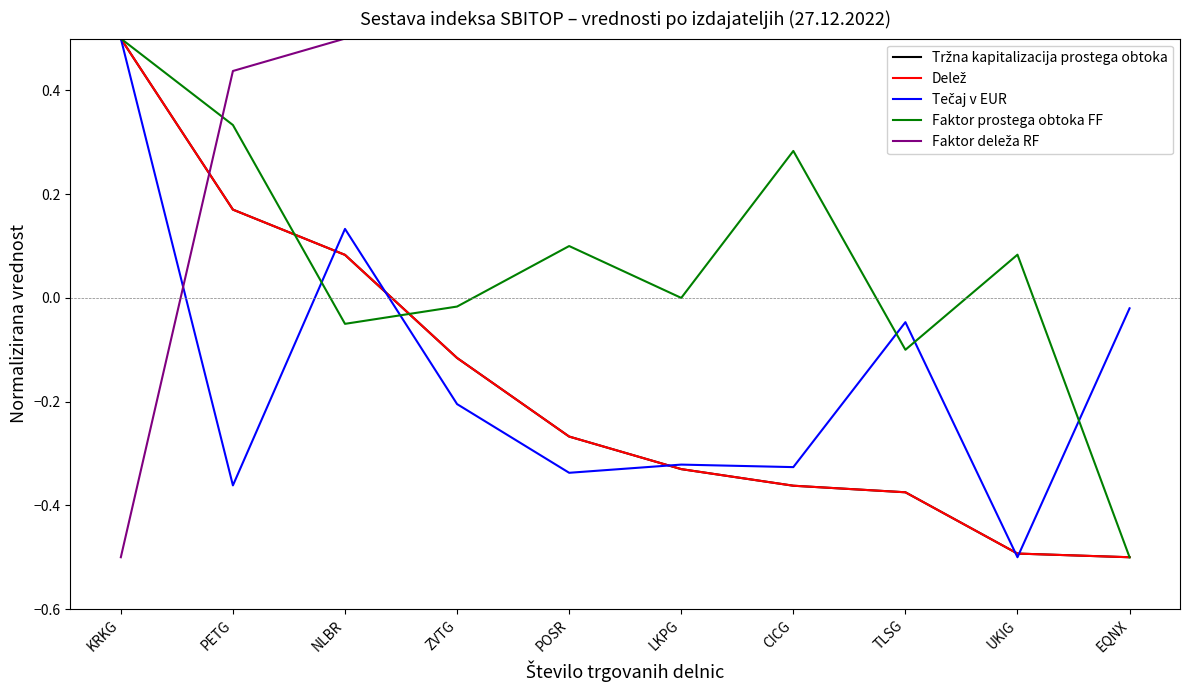

The value of Delež at POSR is -0.3. True or false?

True